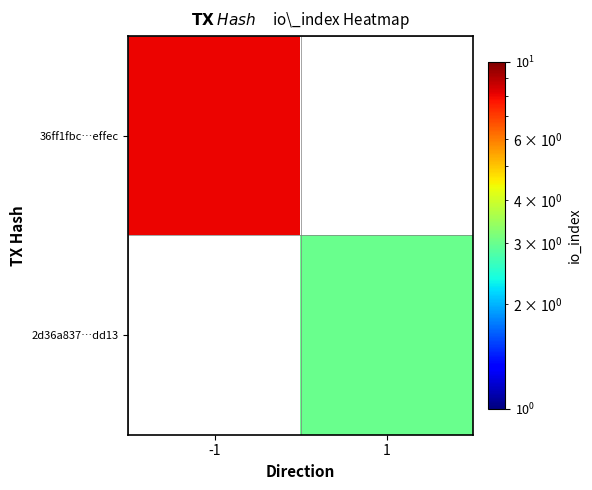

Which series has the largest range (max minus min)?

36ff1fbc…effec